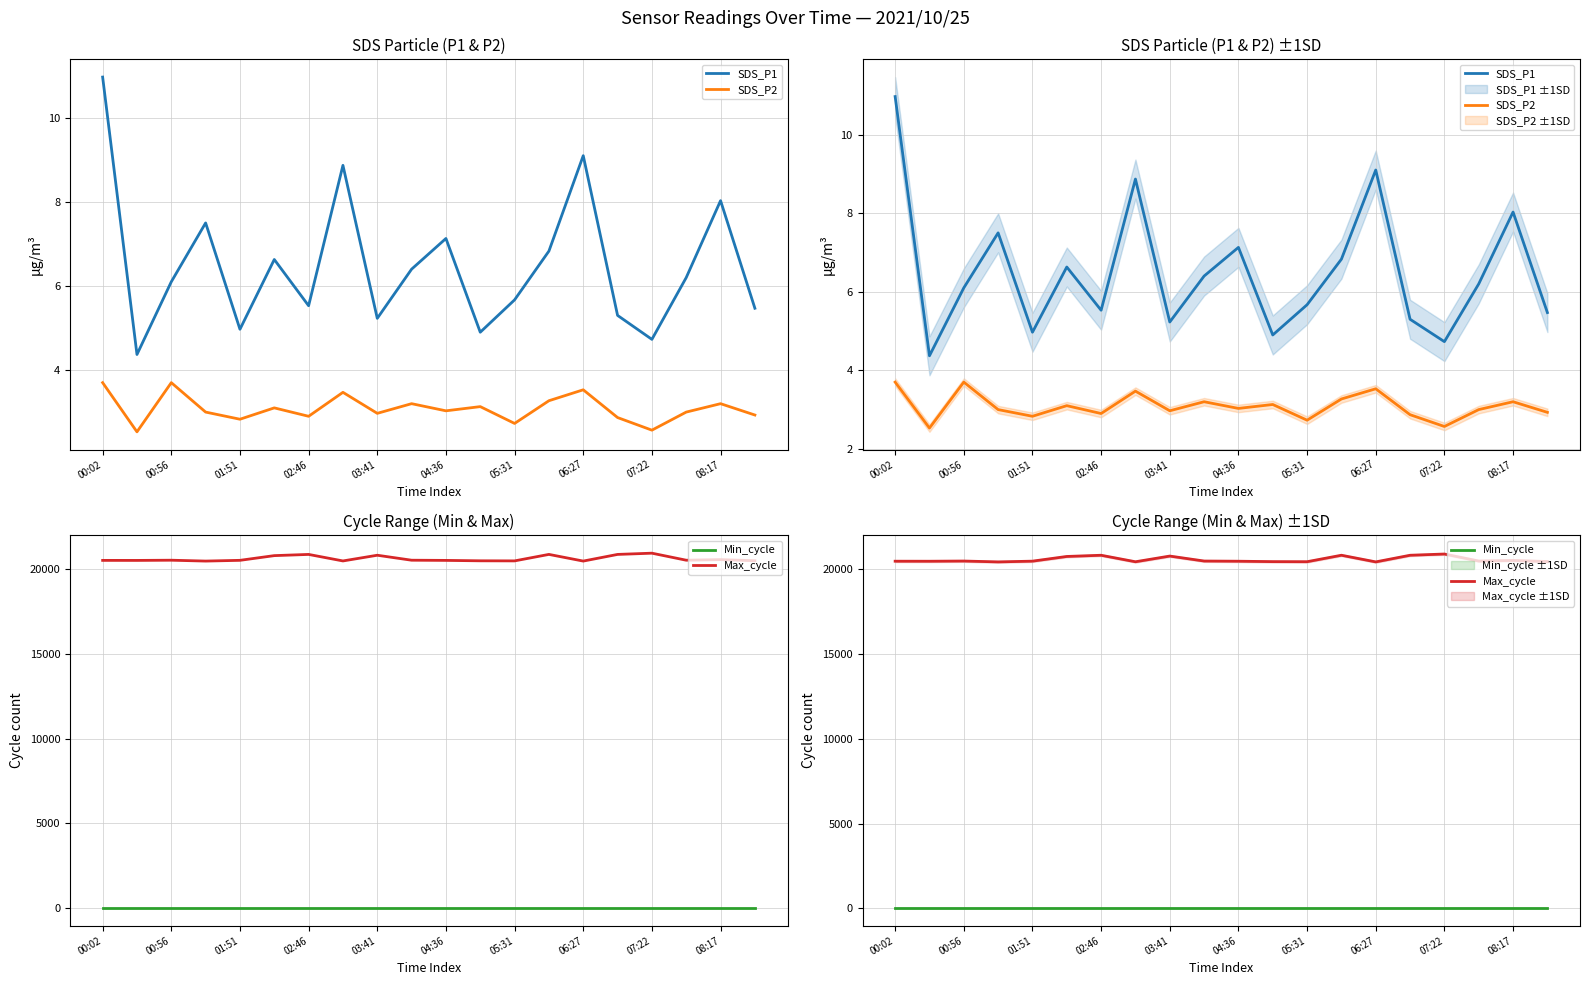

What is the total value across all series at 05:31?

20494.4